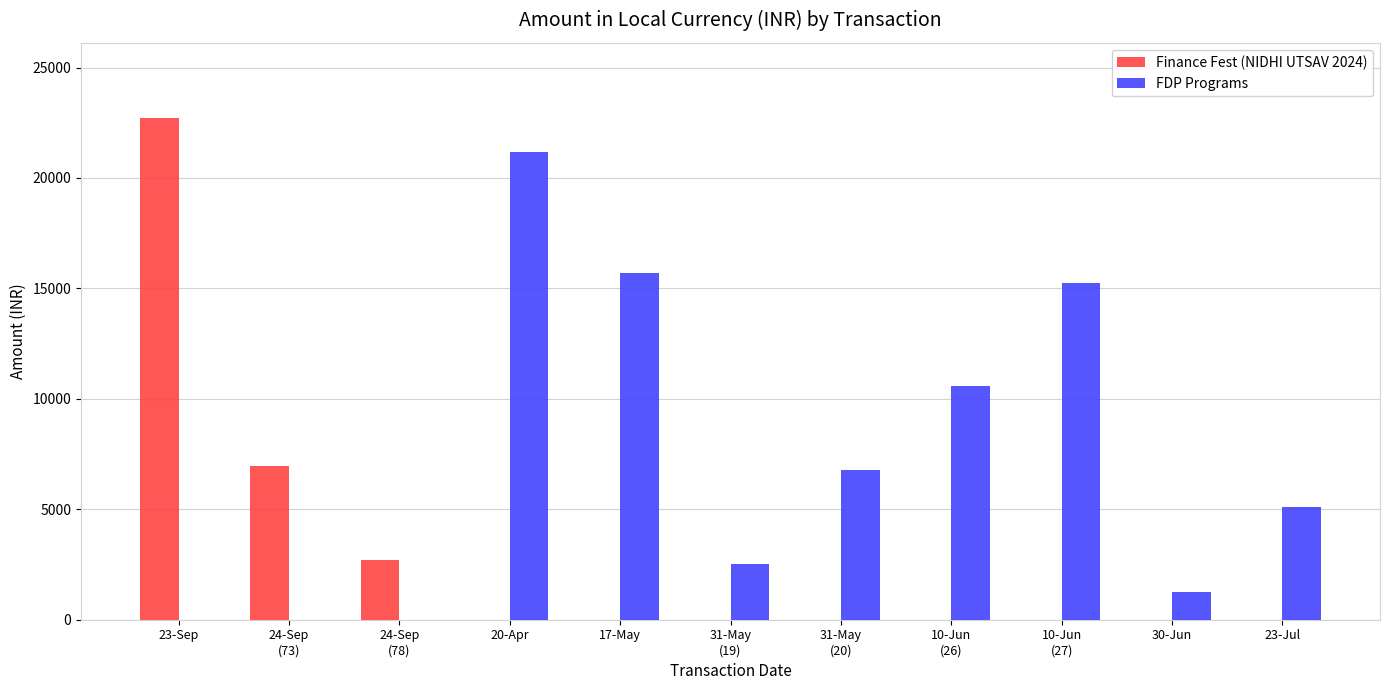

The value of Finance Fest (NIDHI UTSAV 2024) at 20-Apr is 0.0. True or false?

True